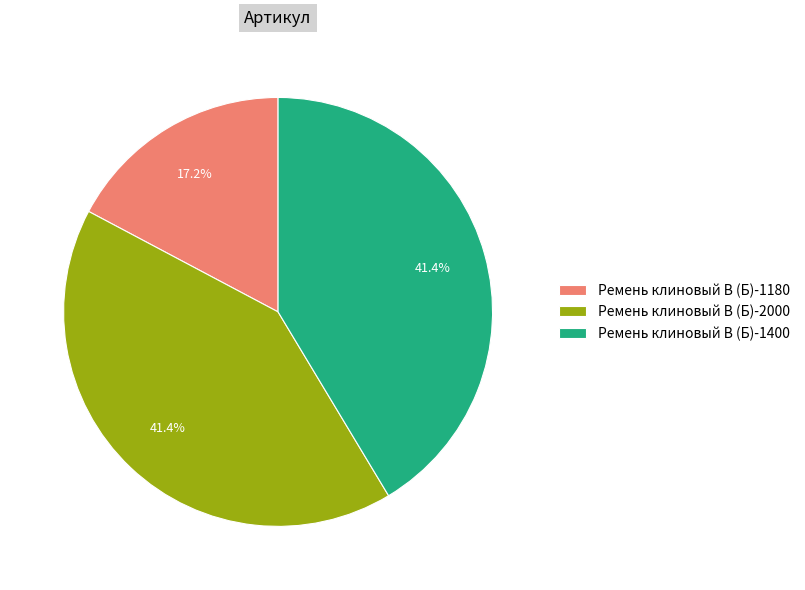

True or false: Ремень клиновый В (Б)-2000 accounts for 51% of the total.

False